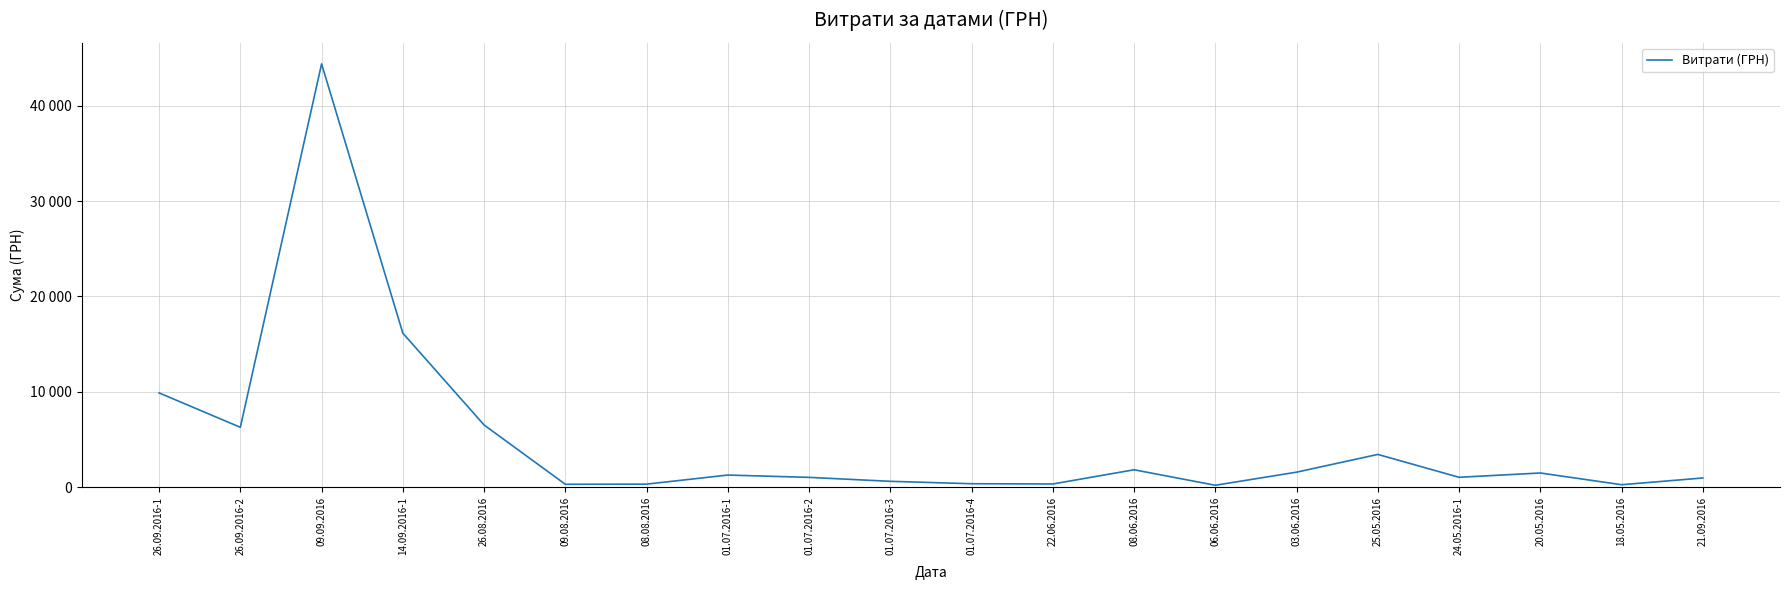

Which category has the highest value across all series?

09.09.2016